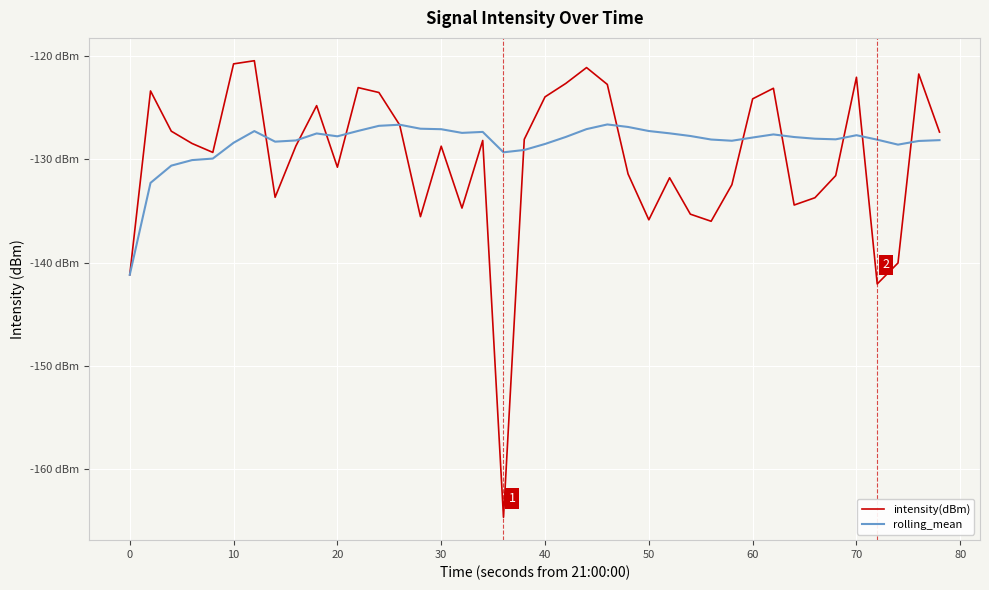

True or false: intensity(dBm) has more than 2 points higher than both neighbors.

True